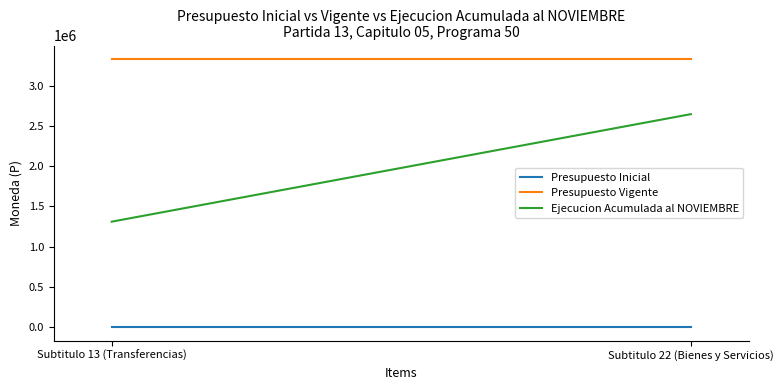

Rank the series by their maximum value, from highest to lowest.

Presupuesto Vigente, Ejecucion Acumulada al NOVIEMBRE, Presupuesto Inicial